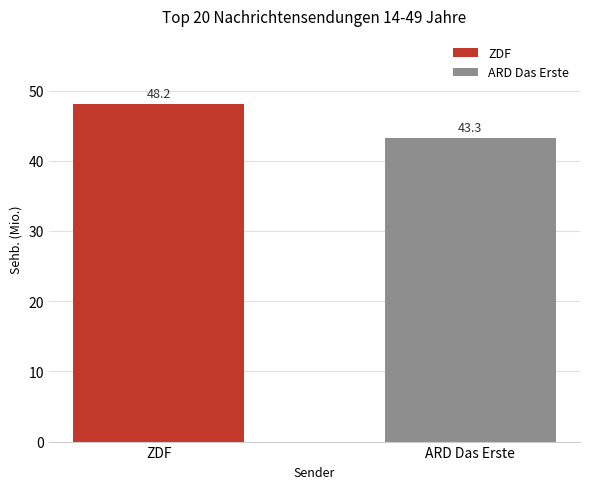

Where is the data nearest to the value 6?

ARD Das Erste